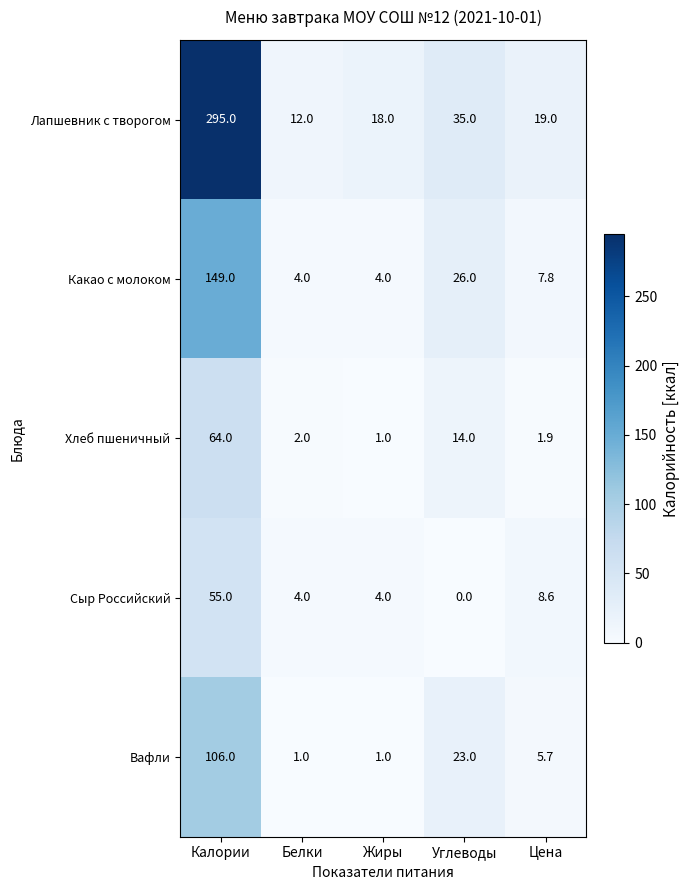

True or false: Какао с молоком has a value of 149.0 at Калории.

True